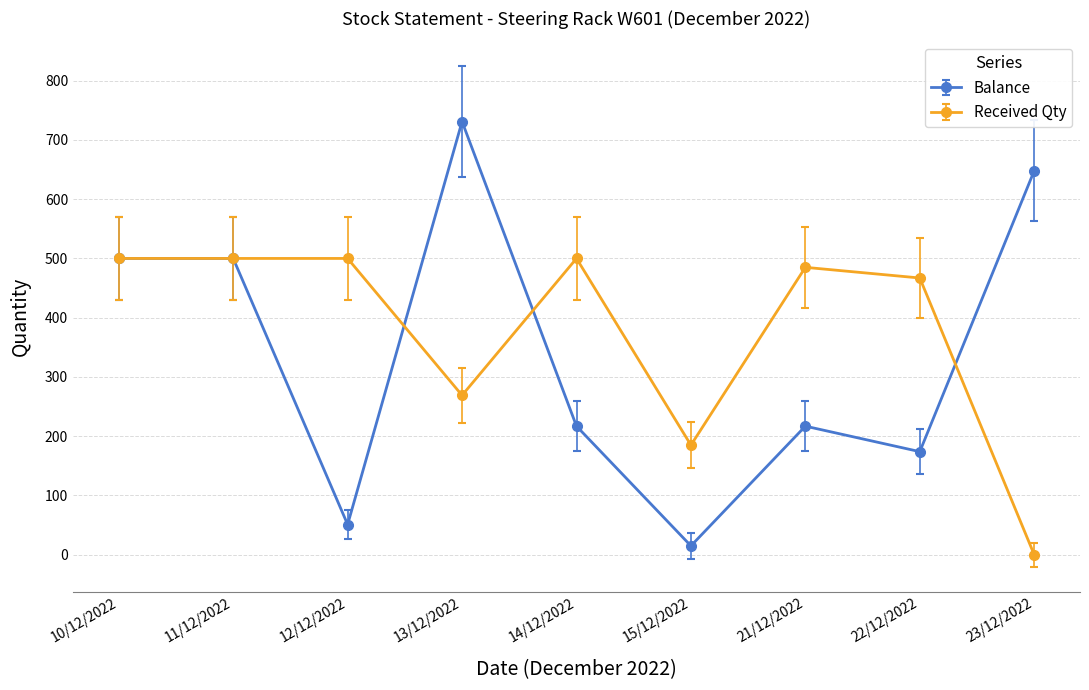

How many values in Received Qty are above zero?

8